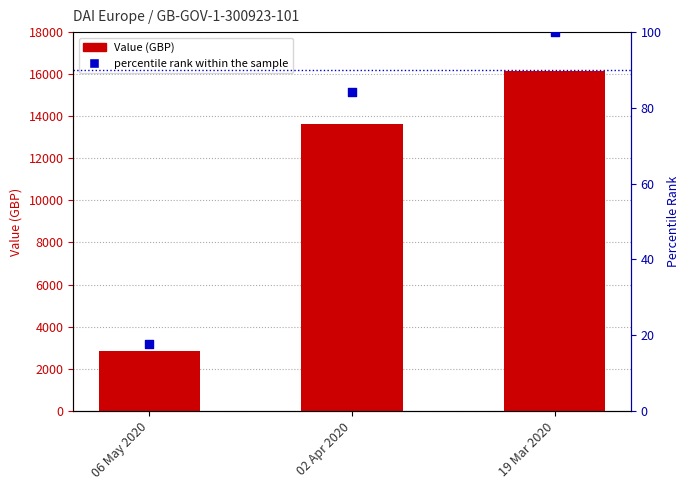

What are all the series names shown in the legend?

Value (GBP), percentile rank within the sample